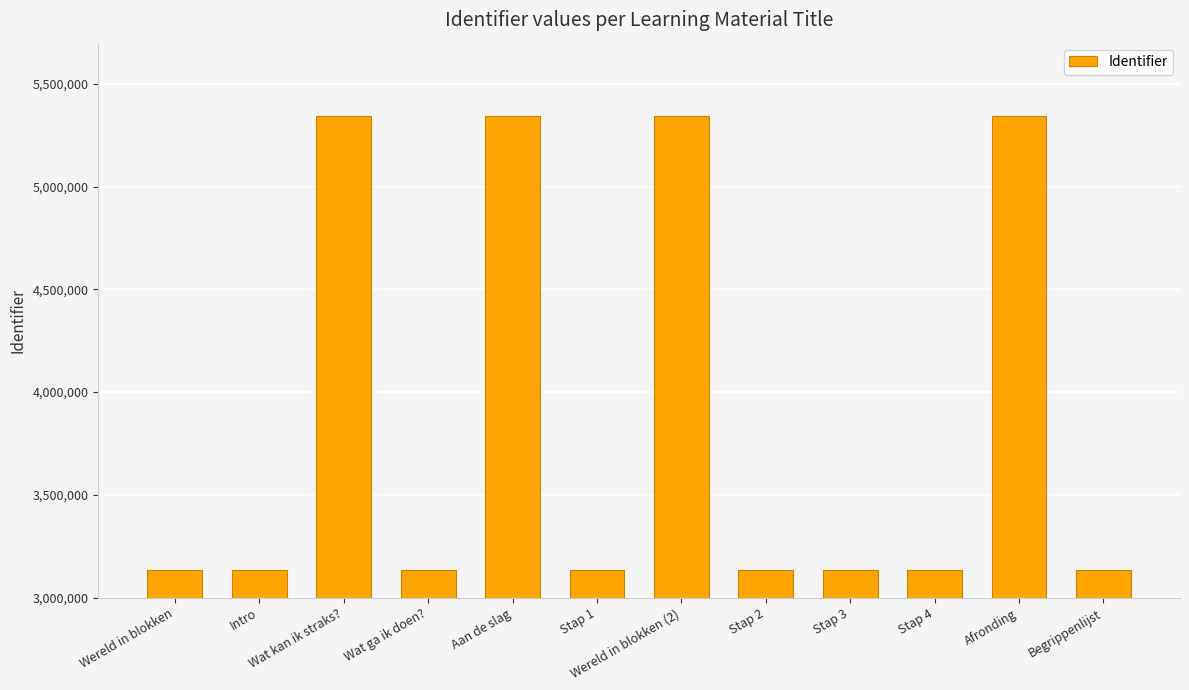

What is the sum of the values at Stap 4 and Stap 1?

6267364